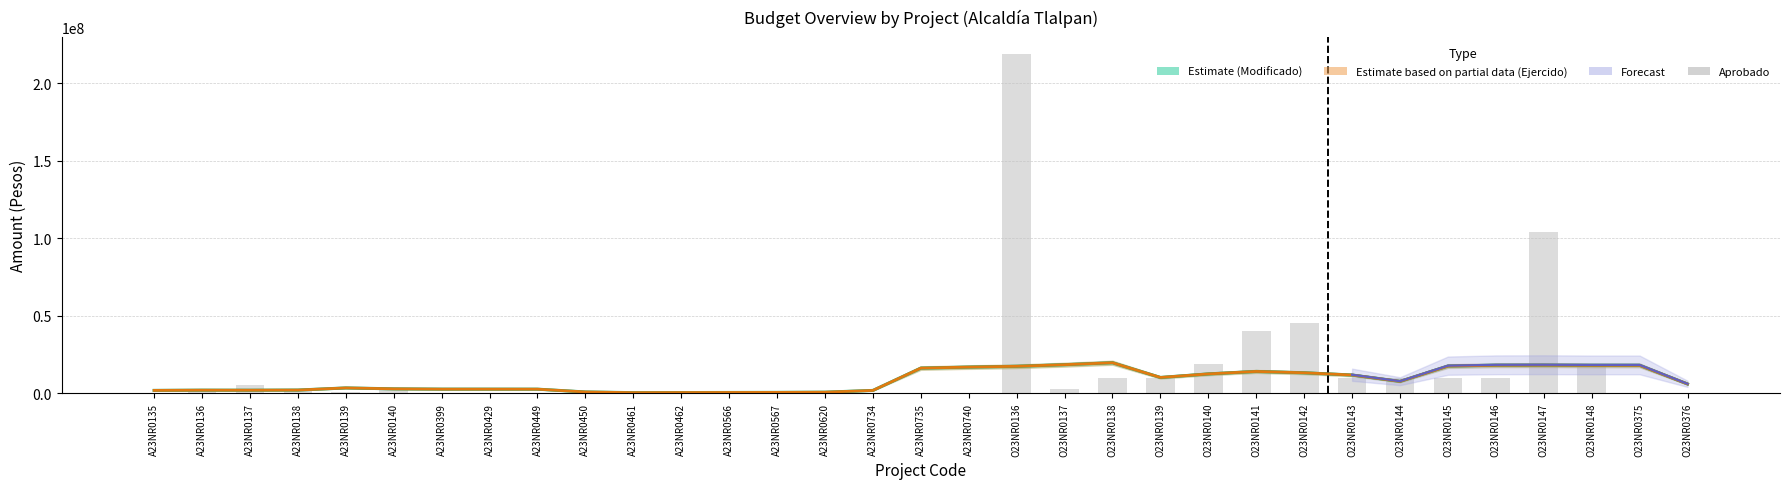

What is the label of the 20th bar from the right?

A23NR0567